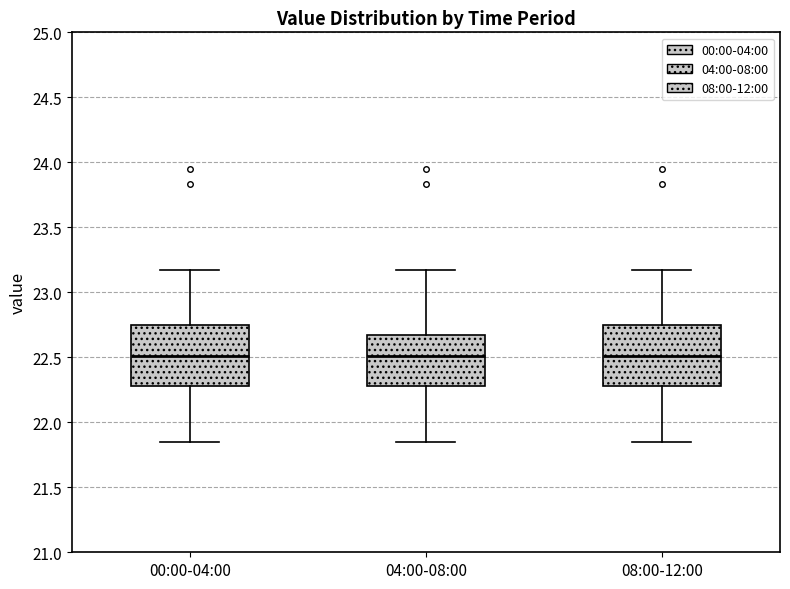

Reading left to right, read every box against the y-axis: the position of its median line, the range the box covers, and the ends of its whiskers. The values are not printed on the chart, so give them approximately, as read against the axis.

00:00-04:00: median 22.50, box 22.30 to 22.75, whiskers 21.85 to 23.15
04:00-08:00: median 22.50, box 22.30 to 22.70, whiskers 21.85 to 23.15
08:00-12:00: median 22.50, box 22.30 to 22.75, whiskers 21.85 to 23.15